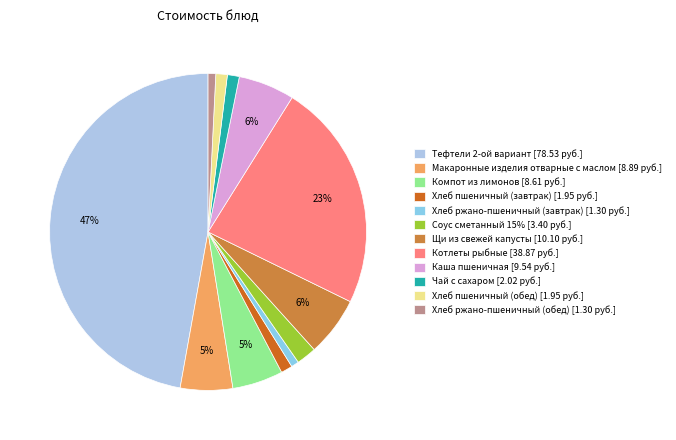

What is the ratio of the value at Хлеб пшеничный (обед) to the value at Макаронные изделия отварные с маслом?

0.2